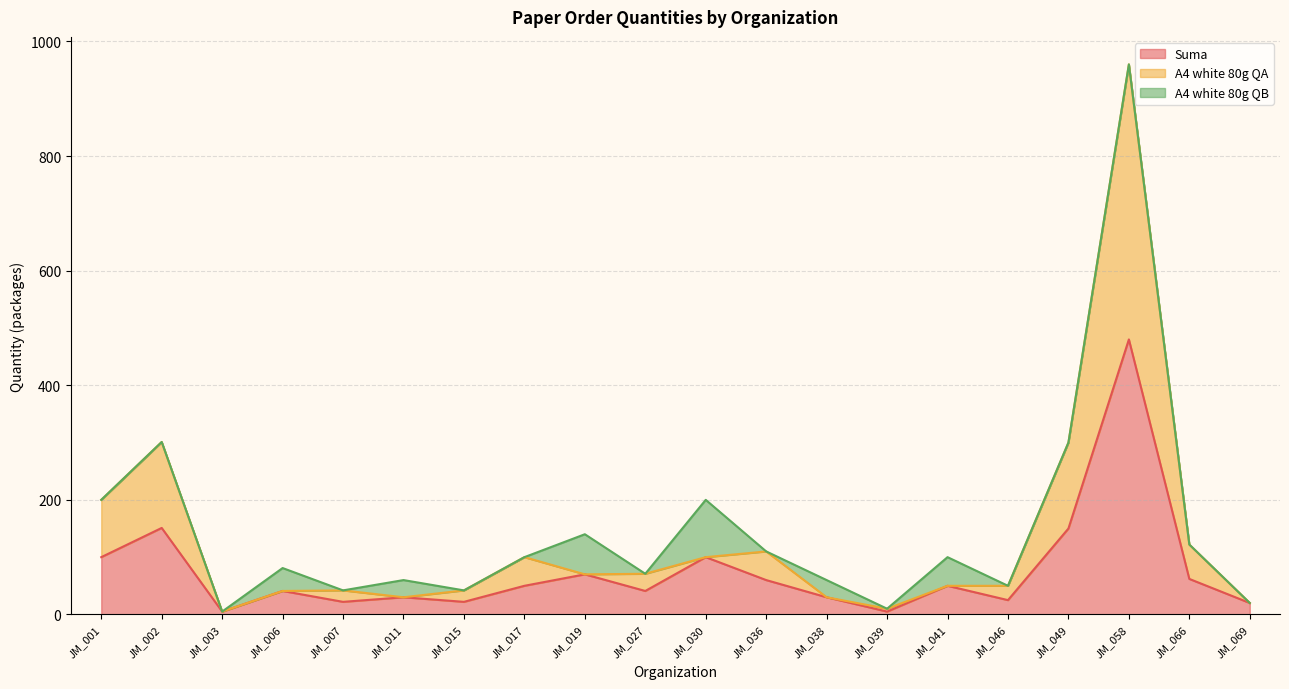

Which category has the lowest value in the Suma series?

JM_003